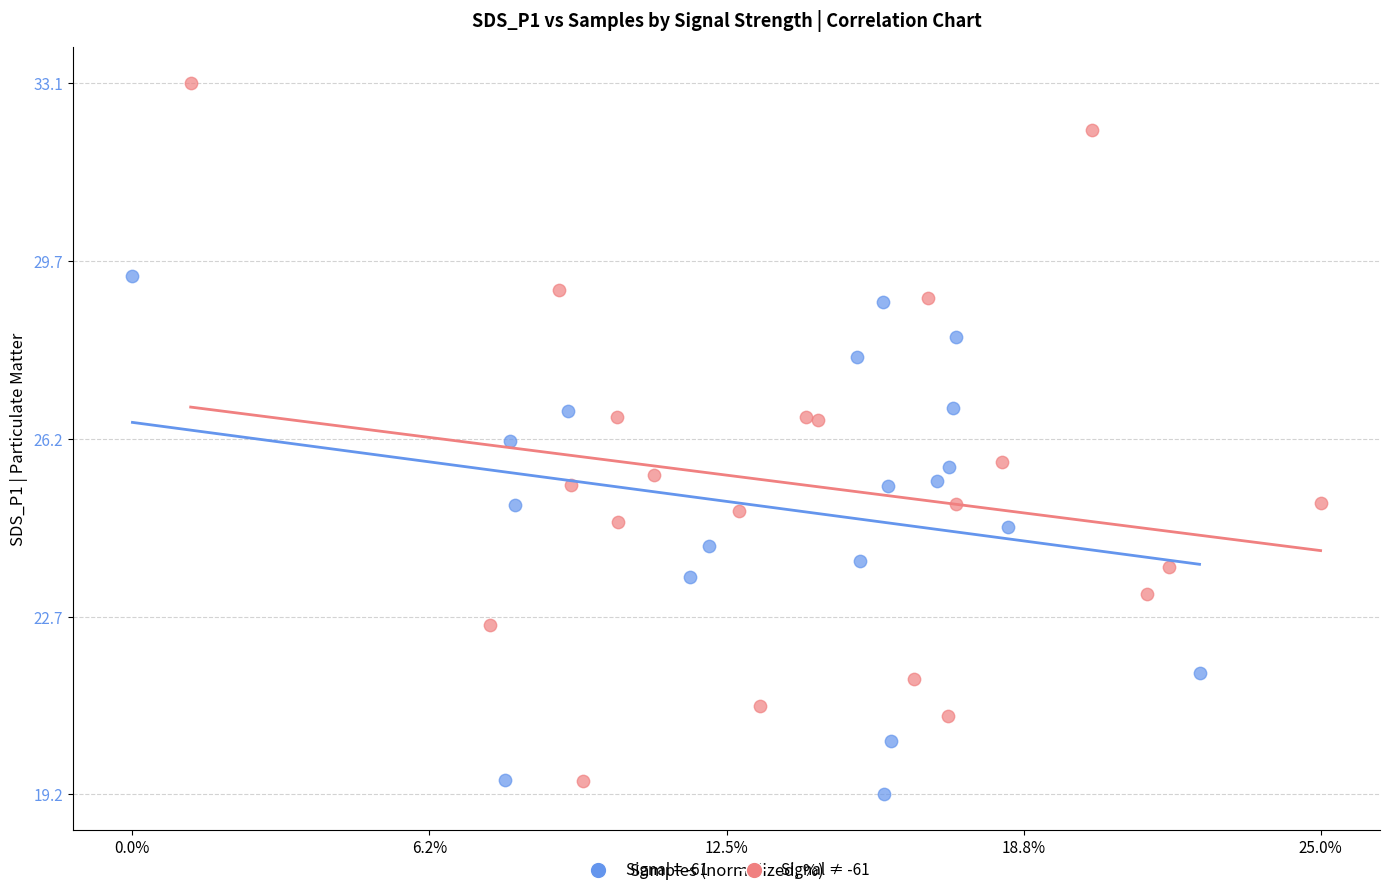

Which series has the largest Y range (max minus min)?

Signal ≠ -61